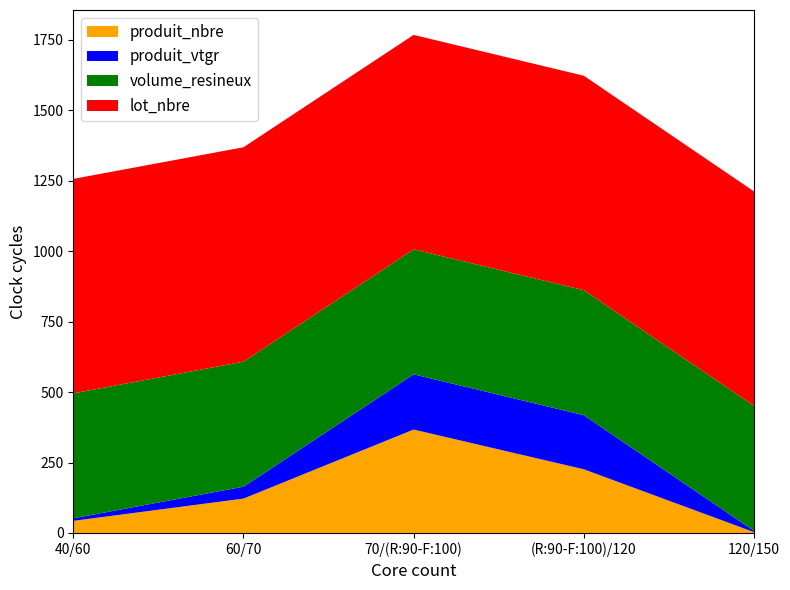

Reading right to left, list all the values displayed in this chart.

produit_nbre: 3.0	226.0	367.0	122.0	43.0
produit_vtgr: 4.5	192.0	195.9	42.2	9.0
volume_resineux: 443.5	443.5	443.5	443.5	443.5
lot_nbre: 761.0	761.0	761.0	761.0	761.0